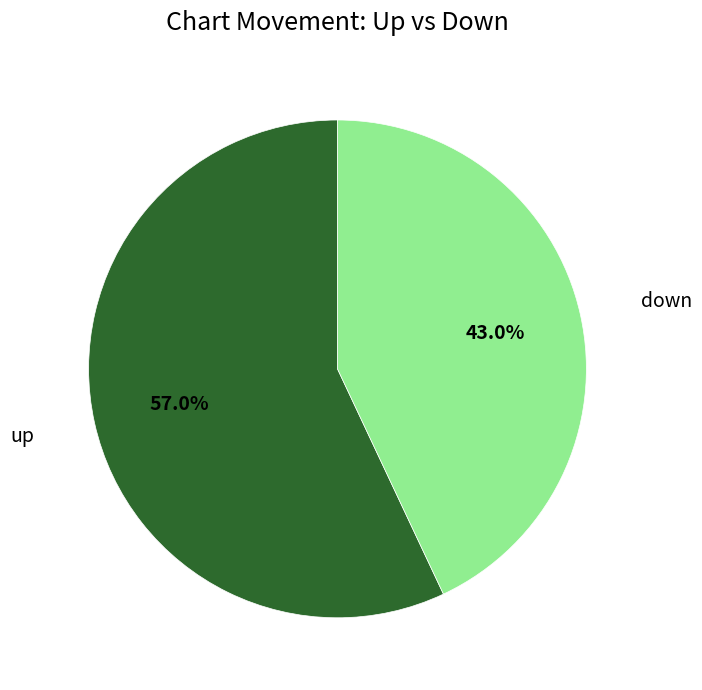

What is the ratio of the value at up to the value at down?

1.3